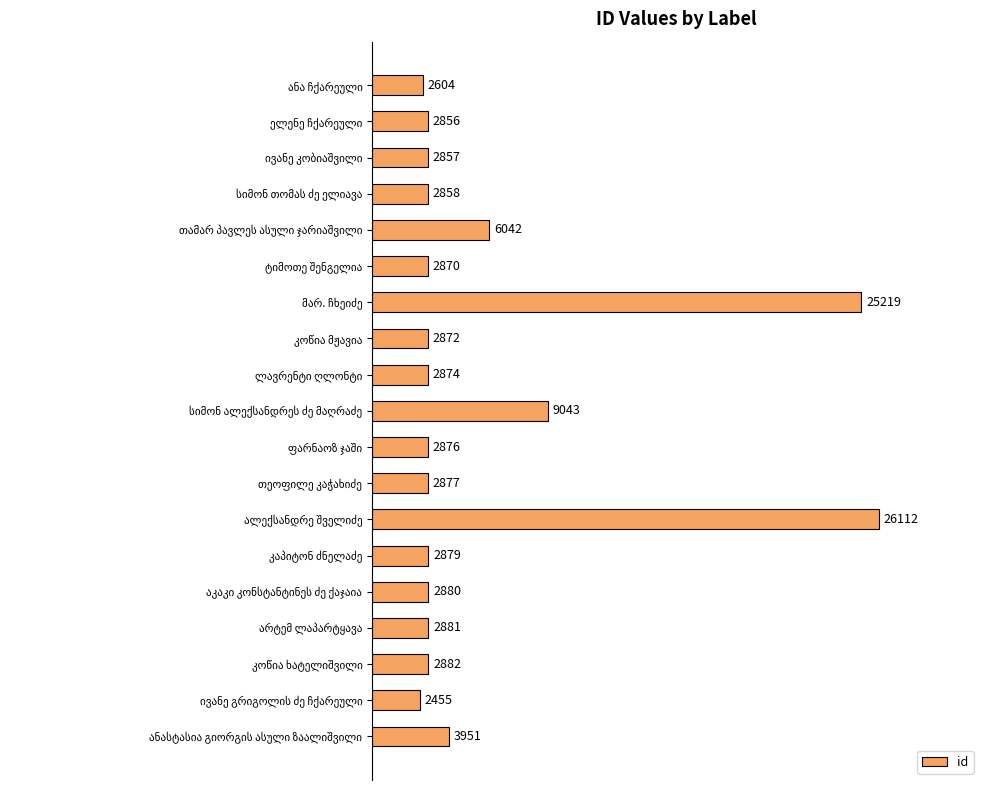

How many bars are there in total?

19